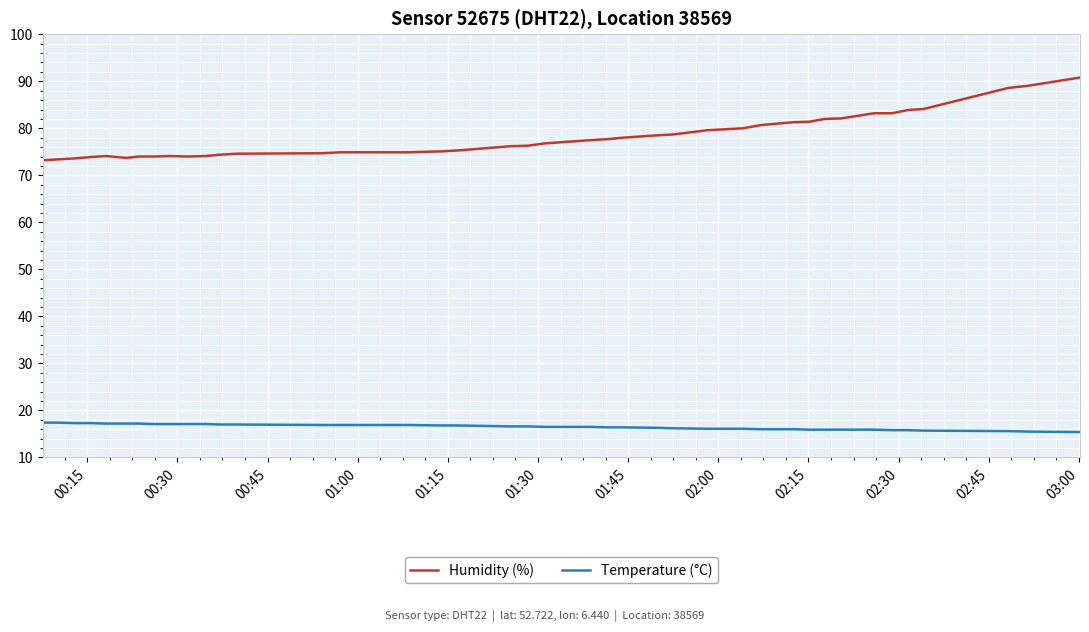

Which series has the largest total across all categories?

Humidity (%)